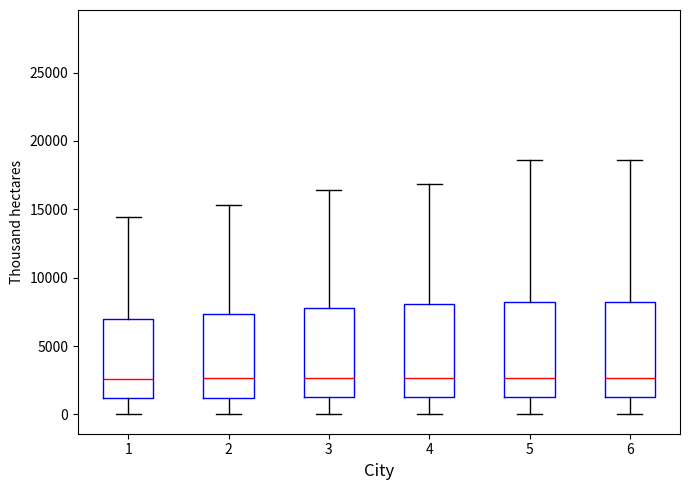

Reading left to right, read every box against the y-axis: the position of its median line, the range the box covers, and the ends of its whiskers. The values are not printed on the chart, so give them approximately, as read against the axis.

1: median 2500, box 1000 to 7000, whiskers 0 to 14500
2: median 2500, box 1000 to 7500, whiskers 0 to 15500
3: median 2500, box 1000 to 8000, whiskers 0 to 16500
4: median 2500, box 1000 to 8000, whiskers 0 to 17000
5: median 2500, box 1500 to 8000, whiskers 0 to 18500
6: median 2500, box 1500 to 8000, whiskers 0 to 18500